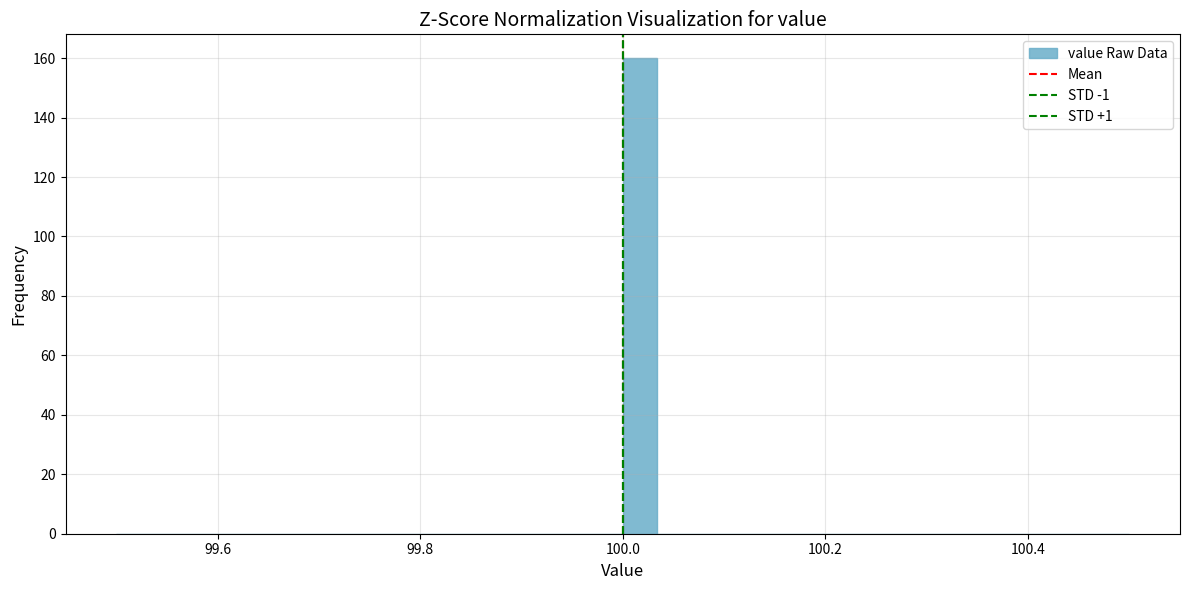

Around what value on the x-axis is the tallest bar? Give the approximate position of its centre, as read against the axis.

100.02